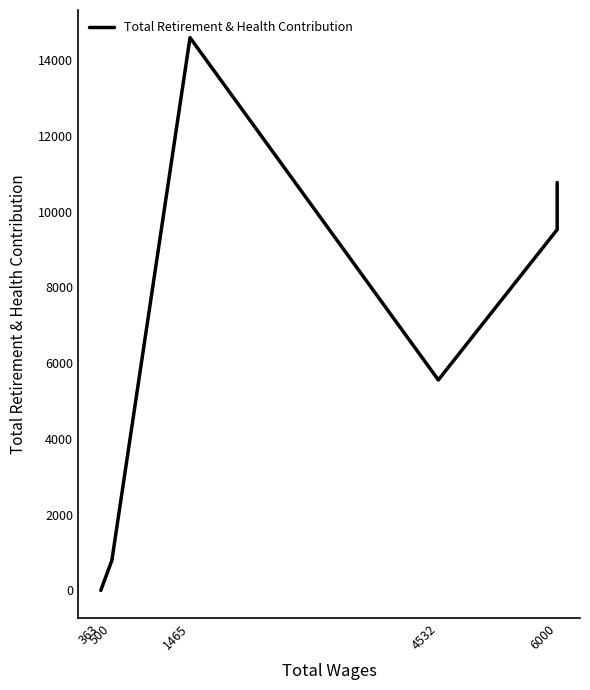

How many values are above zero?

8